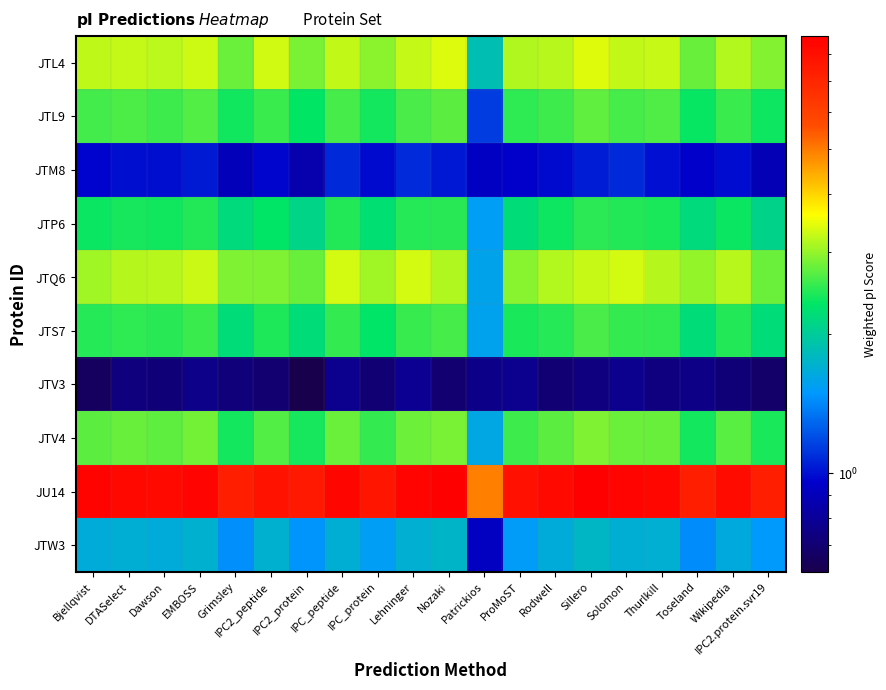

List the series in order of their peak value, highest first.

JU14, JTL4, JTQ6, JTV4, JTL9, JTS7, JTP6, JTW3, JTM8, JTV3